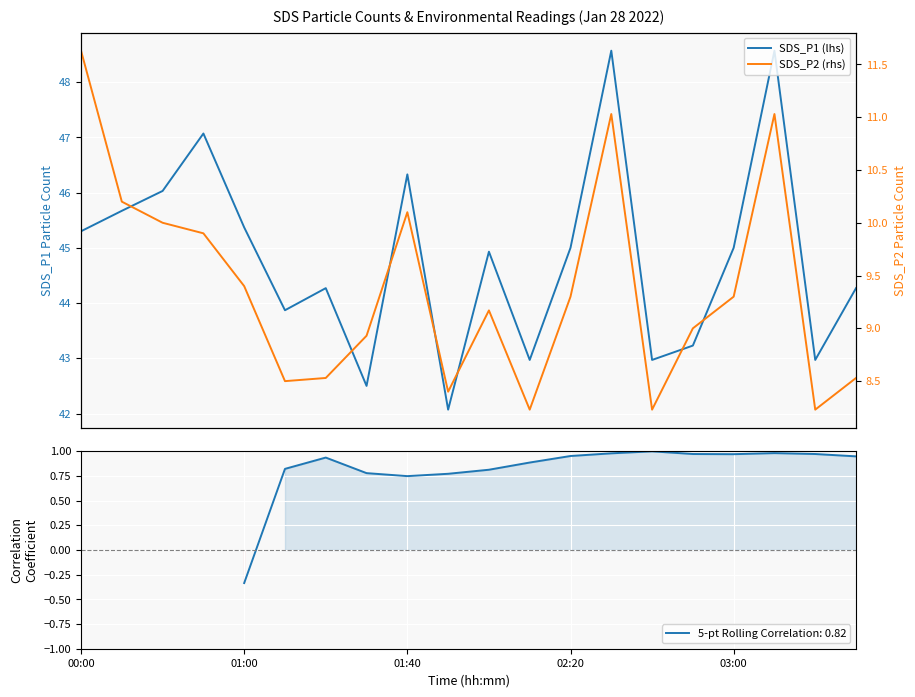

What is the difference between the highest and lowest values at 00:00?

33.7